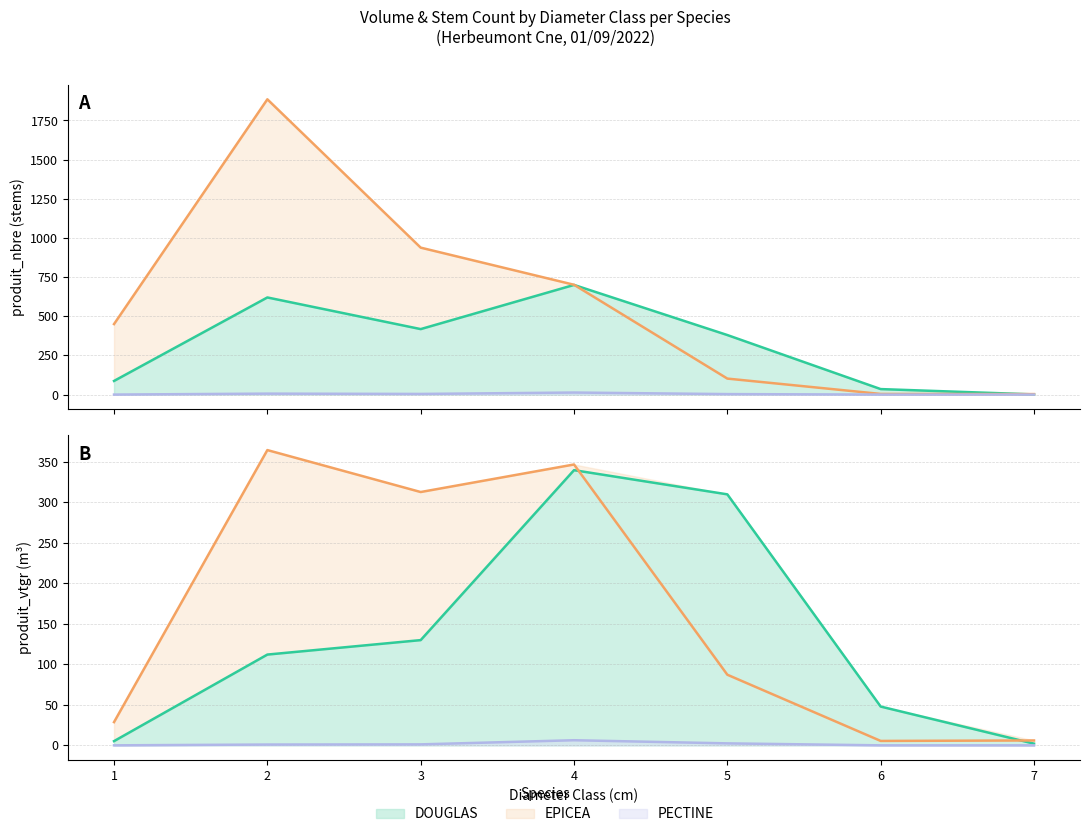

What is the difference between the maximum and minimum values in the EPICEA series?

358.9